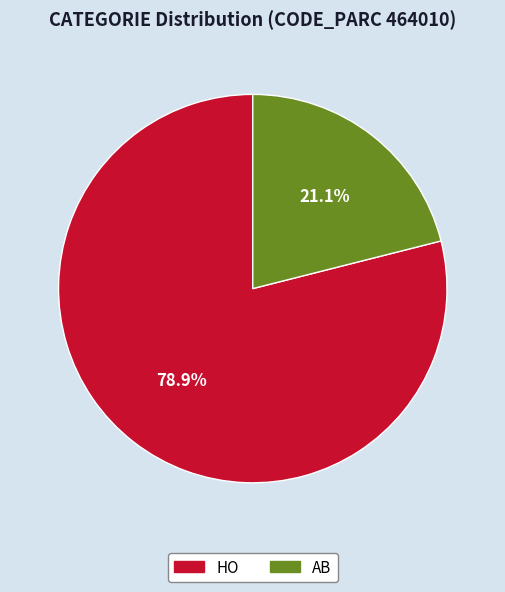

The AB slice represents 21% of the pie. True or false?

True